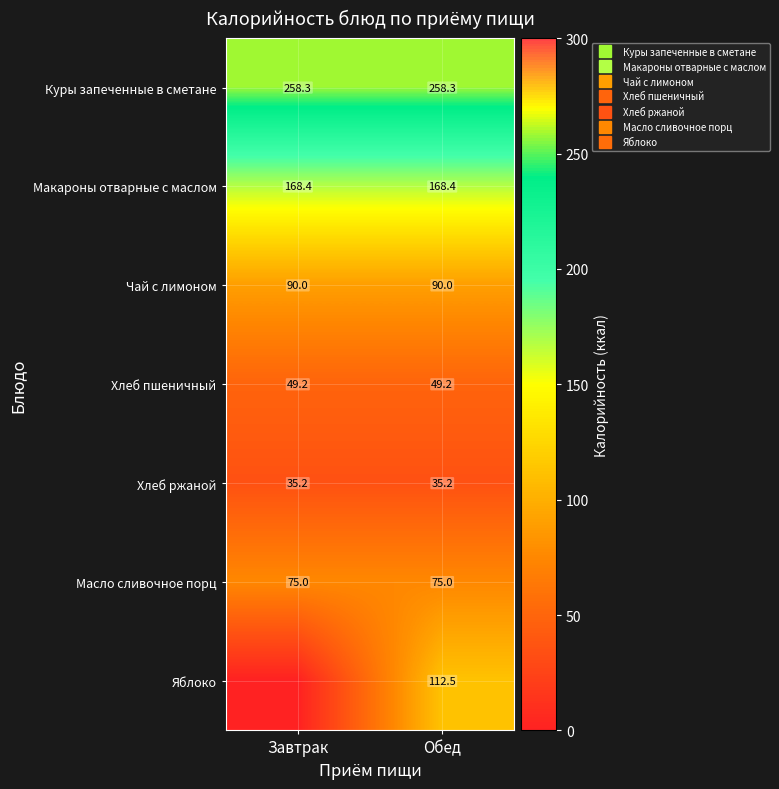

Count the number of categories in the chart.

2